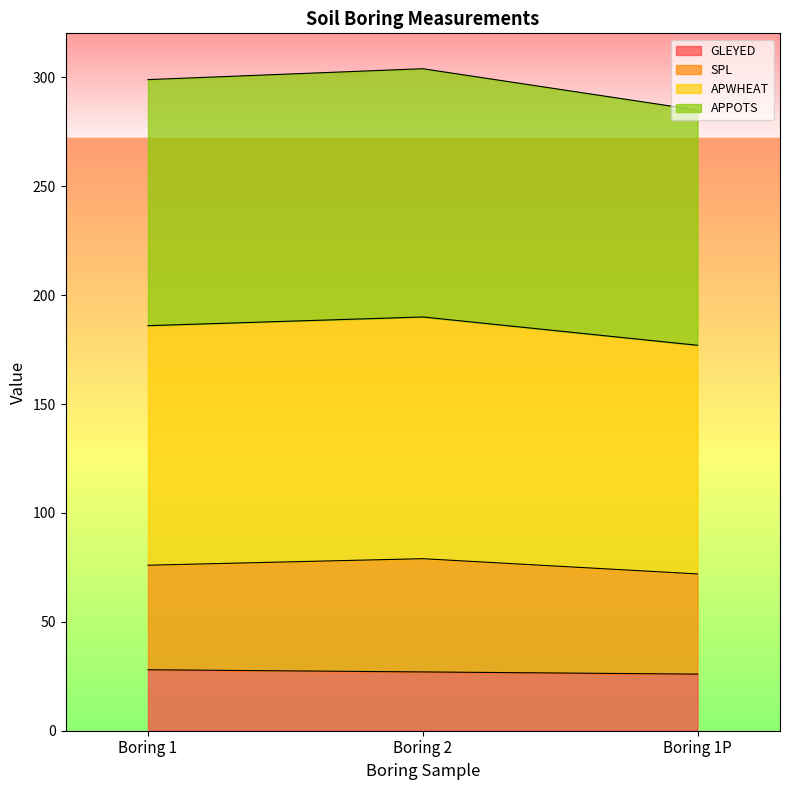

What is the total value across all series at Boring 1P?

285